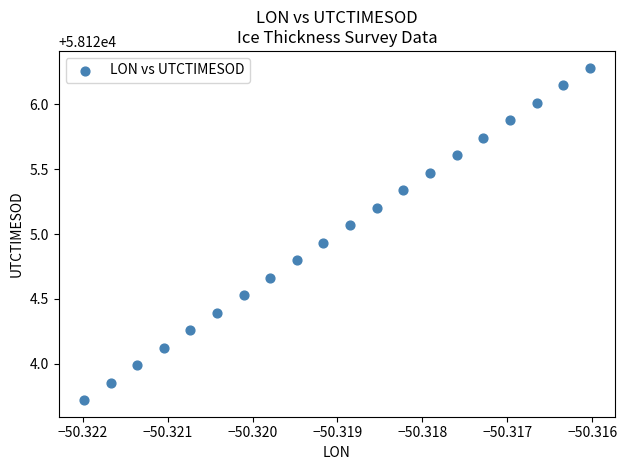

How many data points are displayed?

20